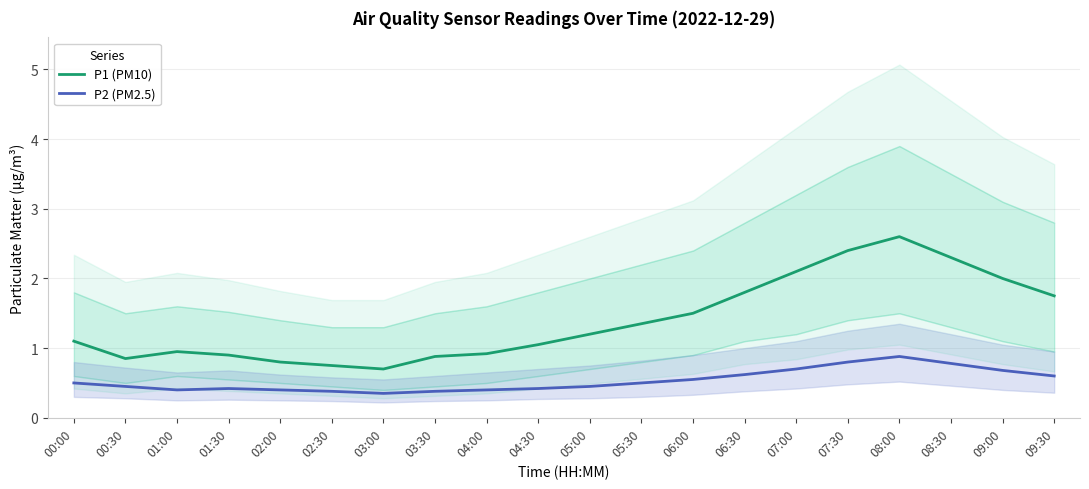

At which label is P2 (PM2.5) closest to 0?

03:00